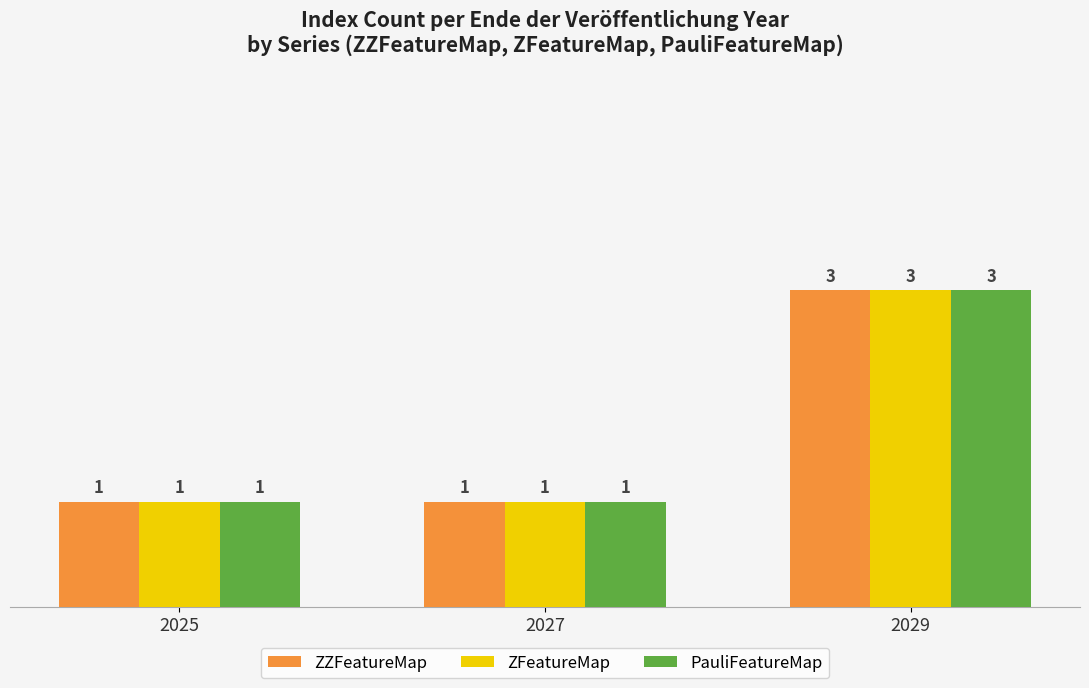

At how many categories does at least one series exceed 2?

1